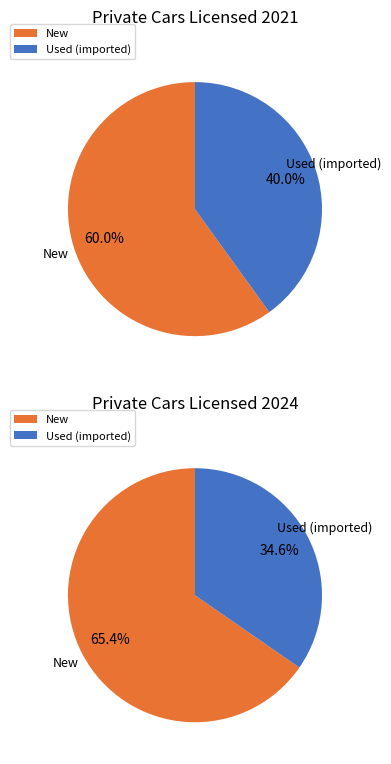

Does 2022 account for over 50% of the chart?

No